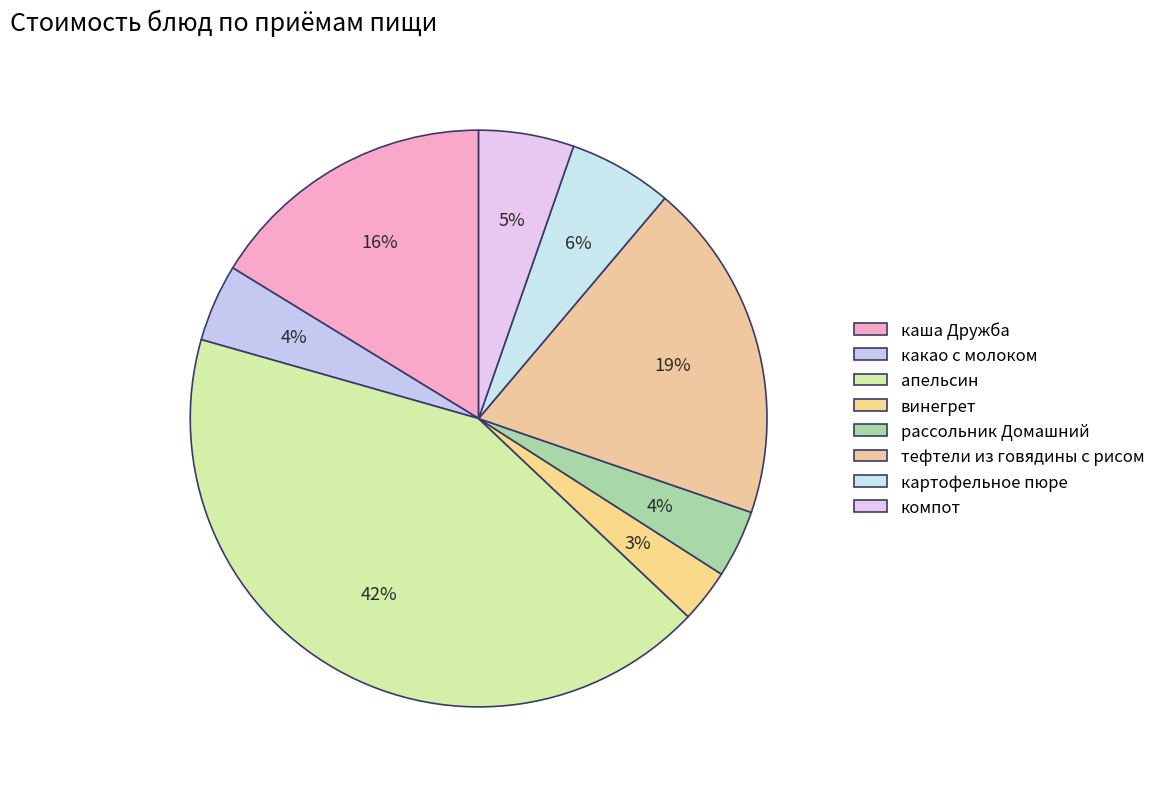

To the nearest percent, what portion does какао с молоком represent?

4%